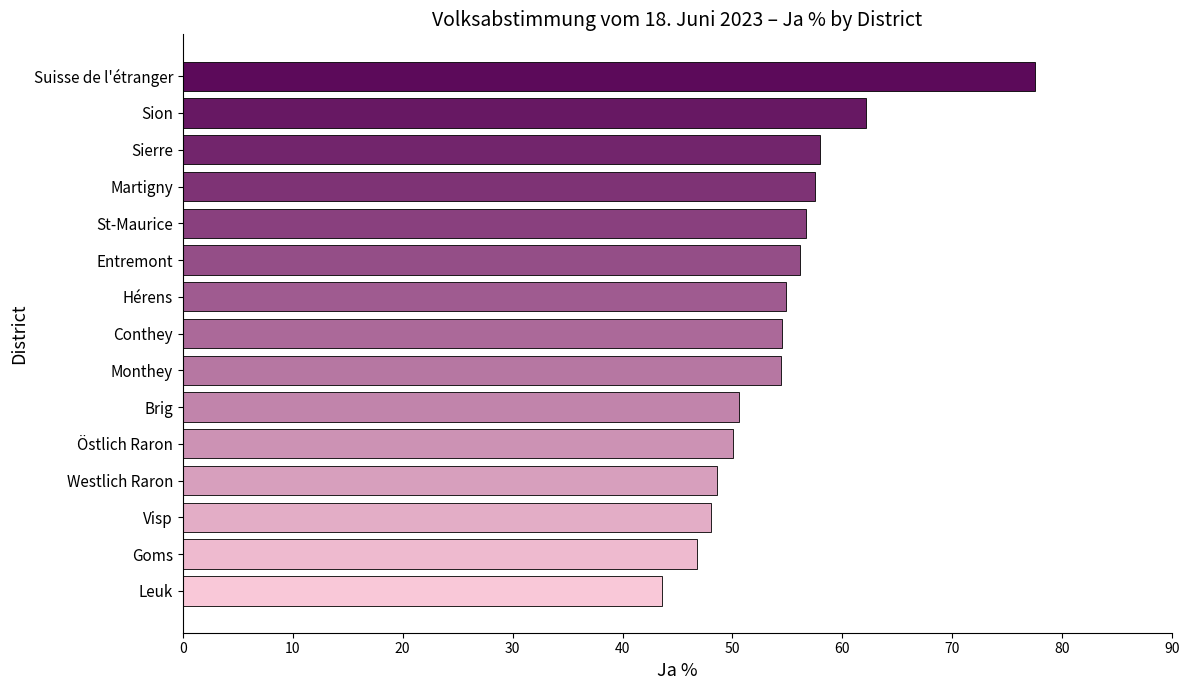

What value does the data have at Entremont?

56.1